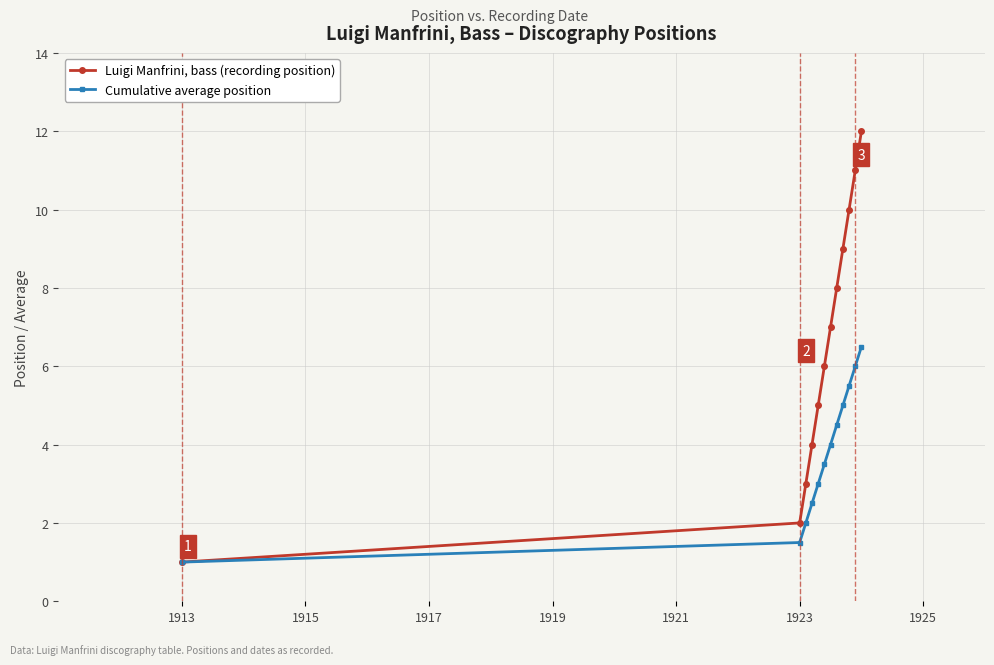

Which series has the largest total across all categories?

Luigi Manfrini, bass (recording position)